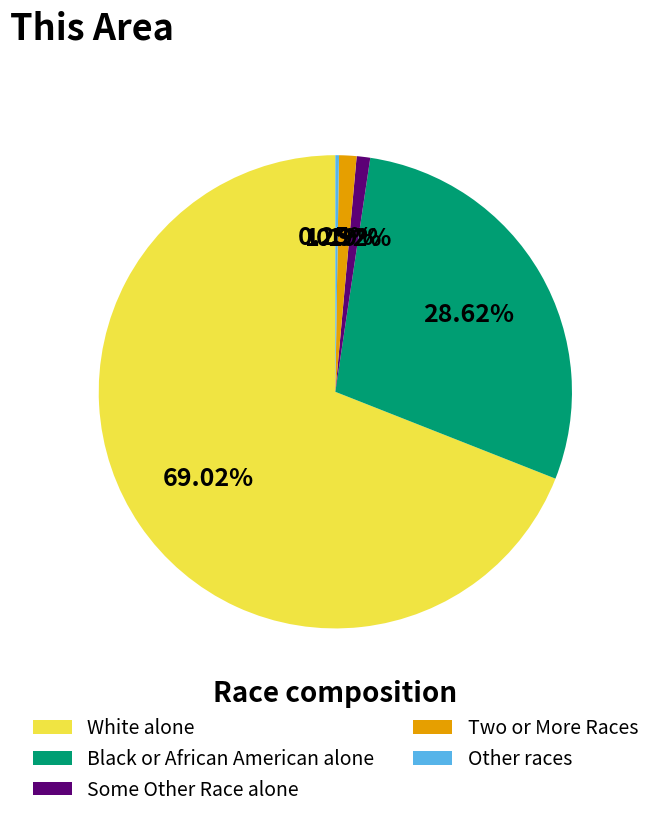

Which slice is the largest?

White alone